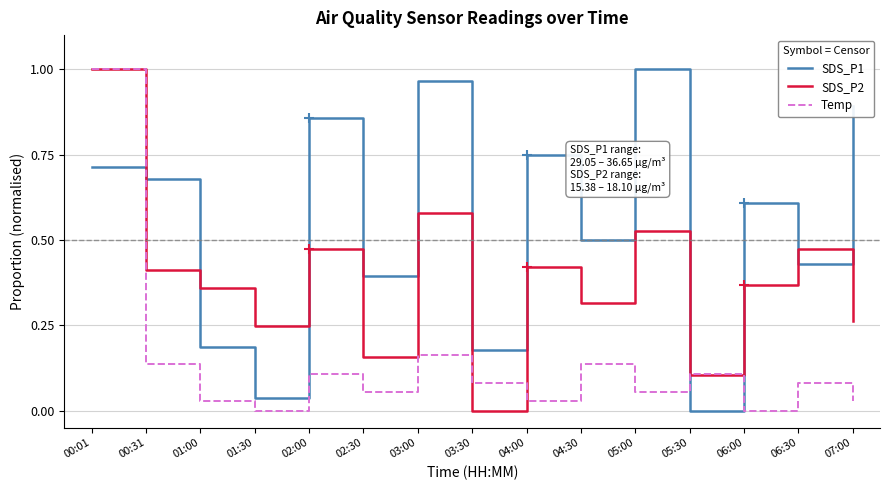

Is the value of SDS_P1 at 04:30 greater than the value of Temp at 06:00?

Yes